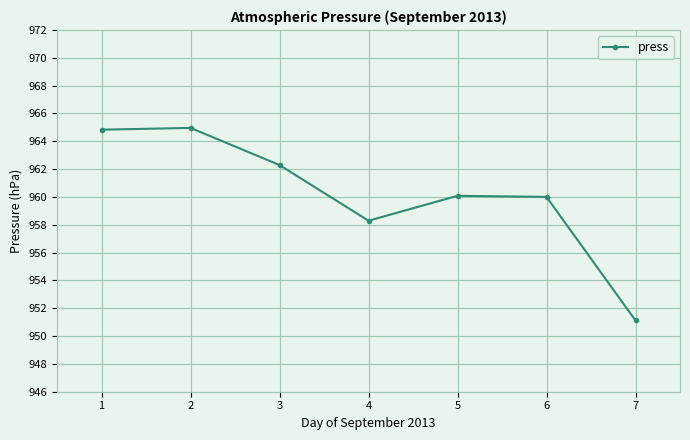

What is the maximum value shown in the chart?

965.0